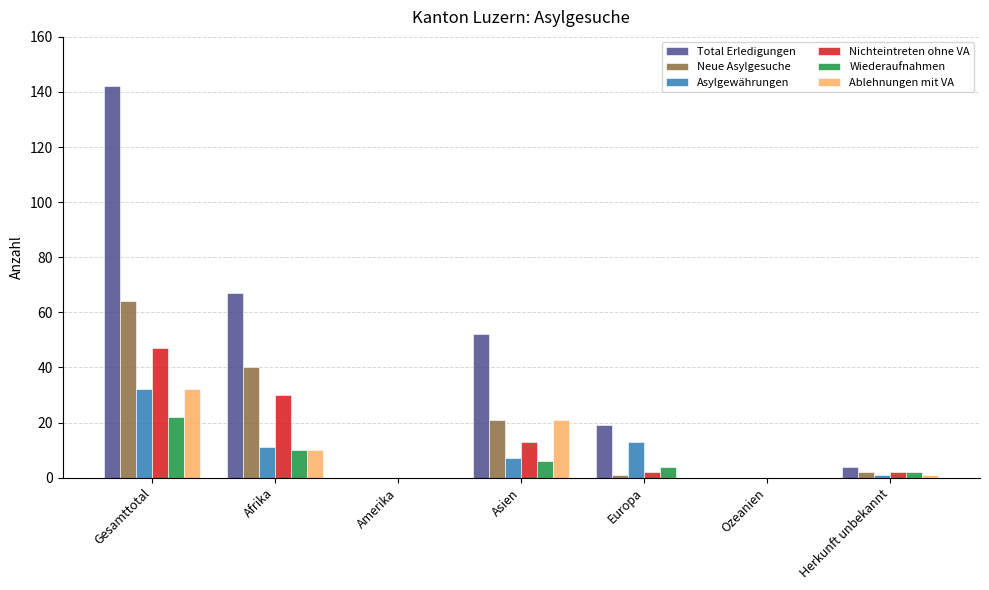

How many categories are shown in the chart?

7